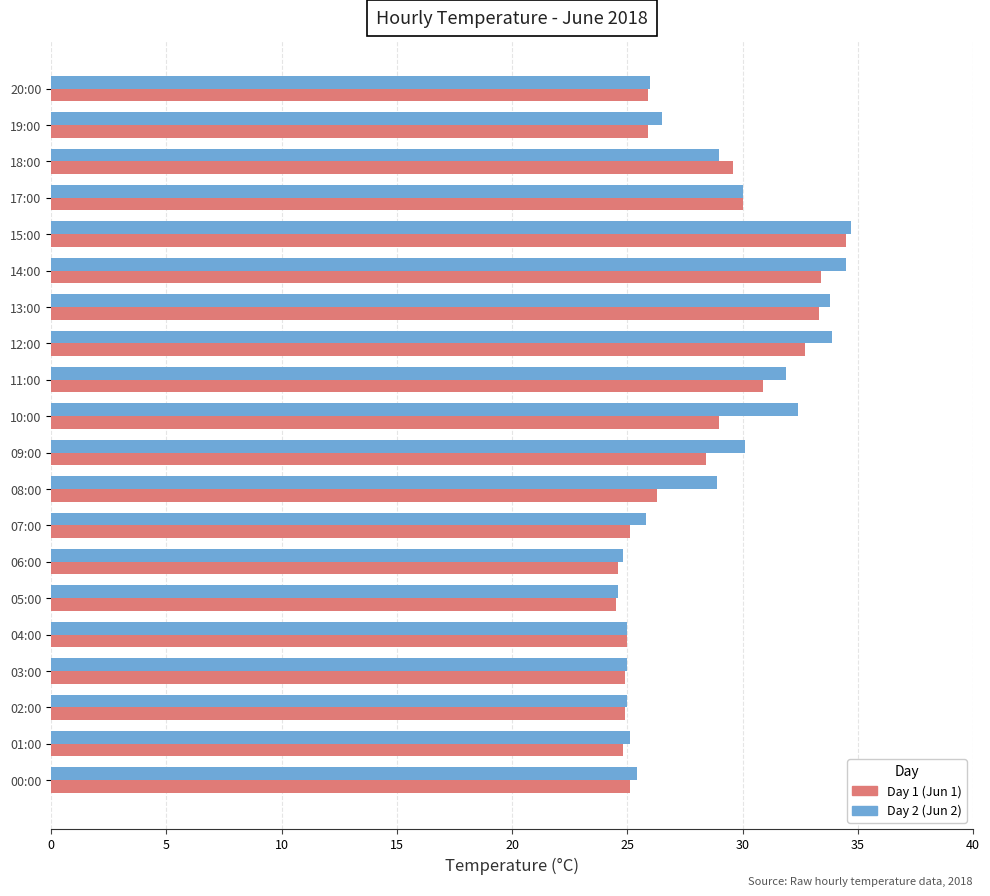

Rank the series at 08:00 from lowest to highest value.

Day 1 (Jun 1), Day 2 (Jun 2)